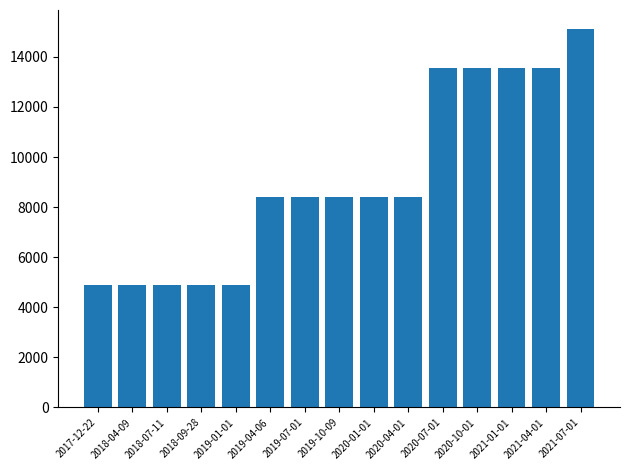

The chart shows a value of 8412 at 2019-04-06. True or false?

True